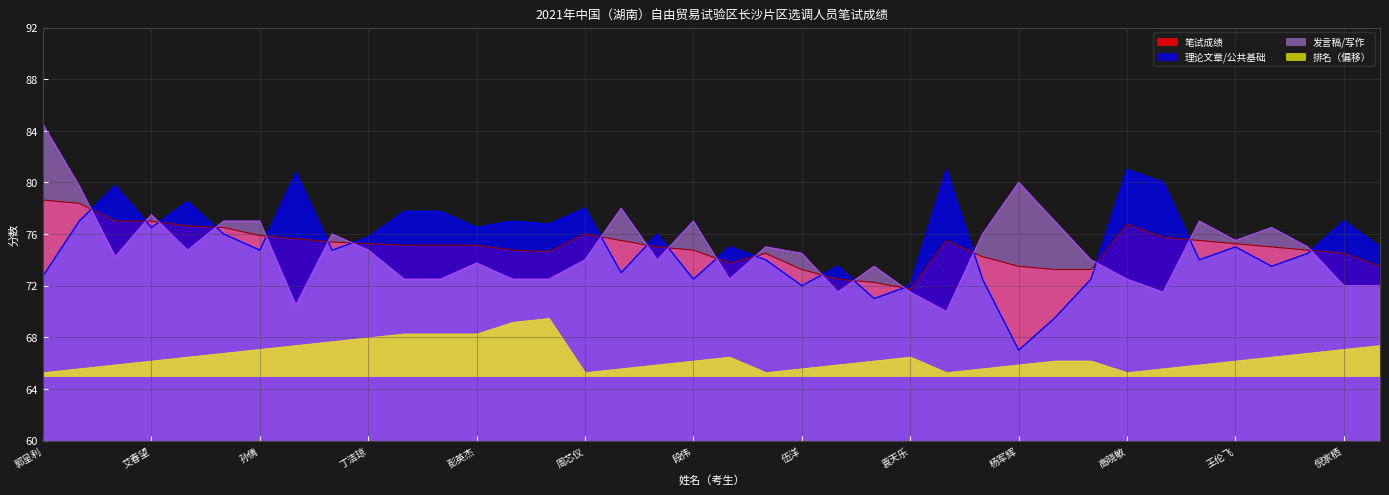

The 发言稿/写作 series shows 122.1 at 张华. True or false?

False